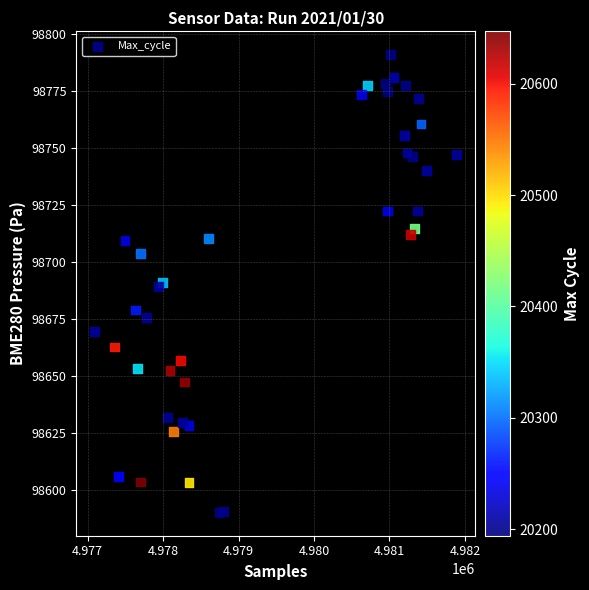

What is the range of Y values (max minus min)?

201.0